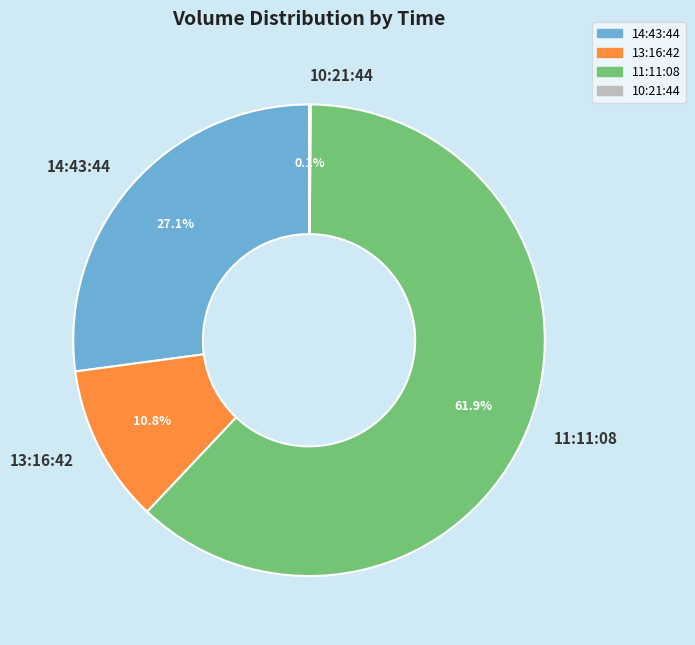

What percentage is NOT represented by 14:43:44?

72.9%